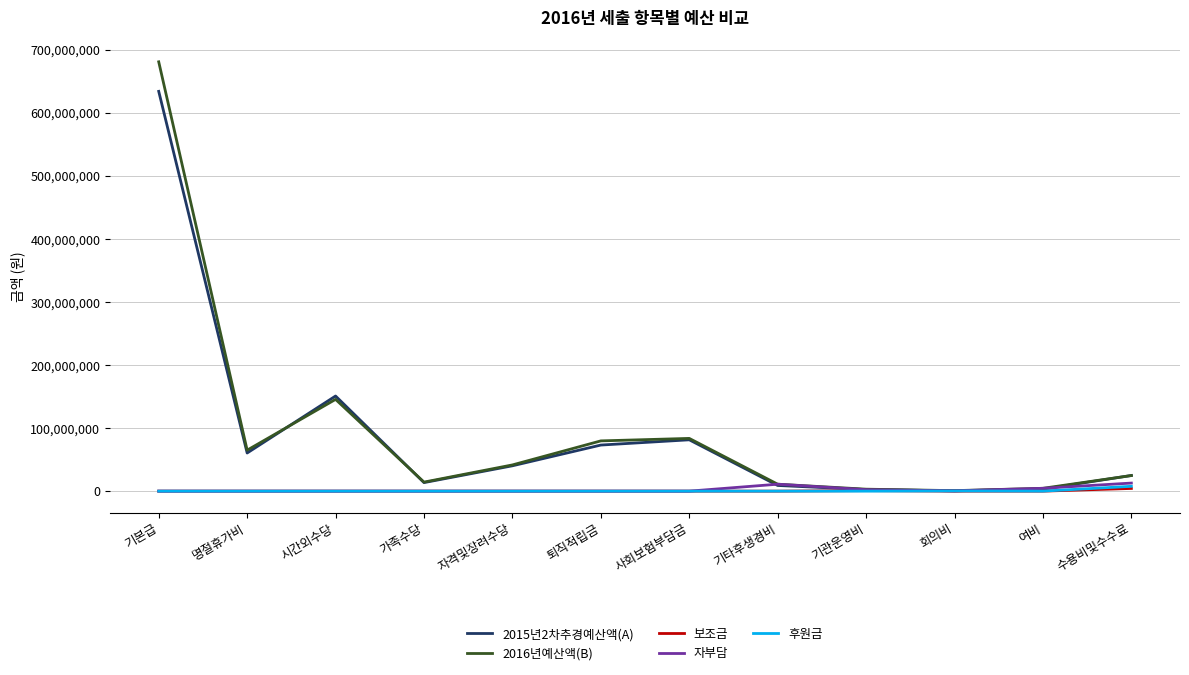

What is the average value of the 후원금 series?

663618